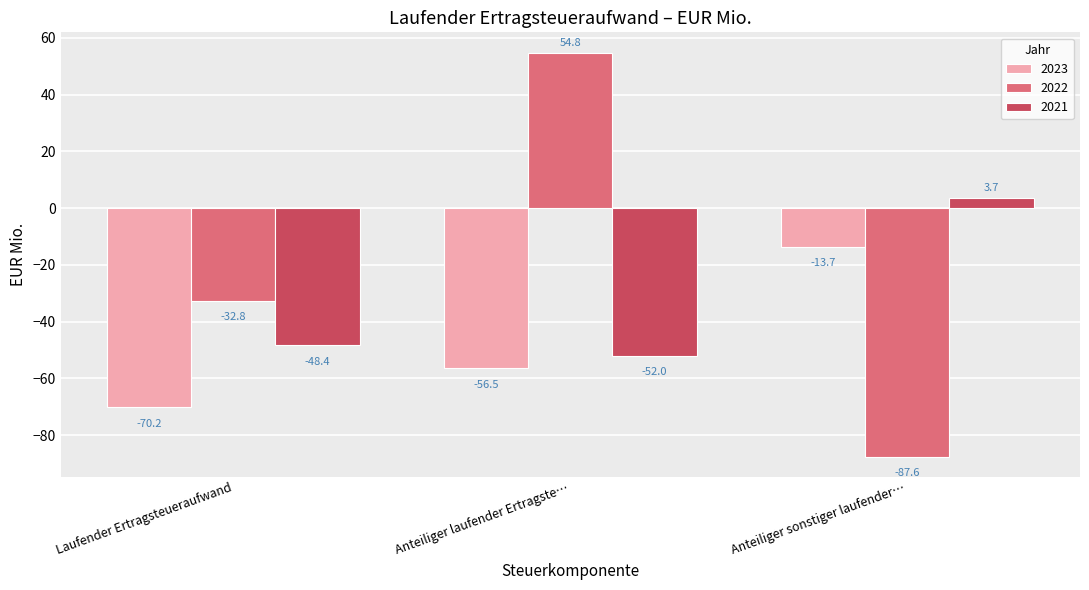

Reading left to right, transcribe all the data shown in this chart.

2023: -70.2	-56.5	-13.7
2022: -32.8	54.8	-87.6
2021: -48.4	-52.0	3.7